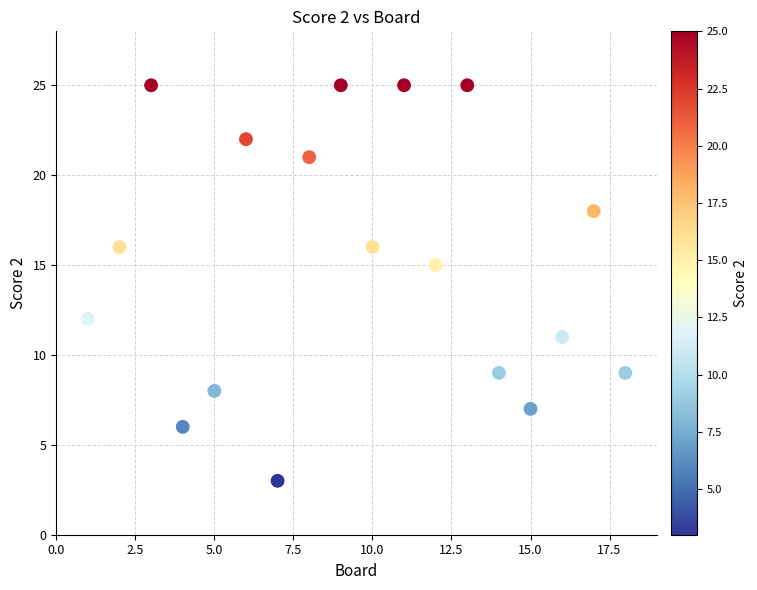

What is the range of Y values (max minus min)?

22